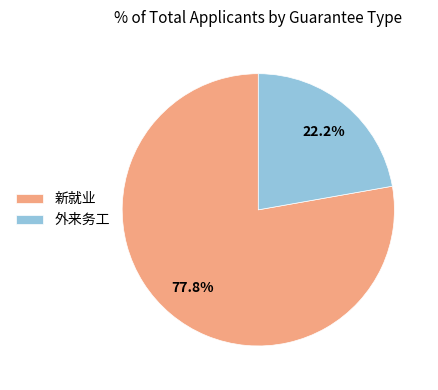

To the nearest percent, what is the difference between the 新就业 and 外来务工 slice percentages?

56%